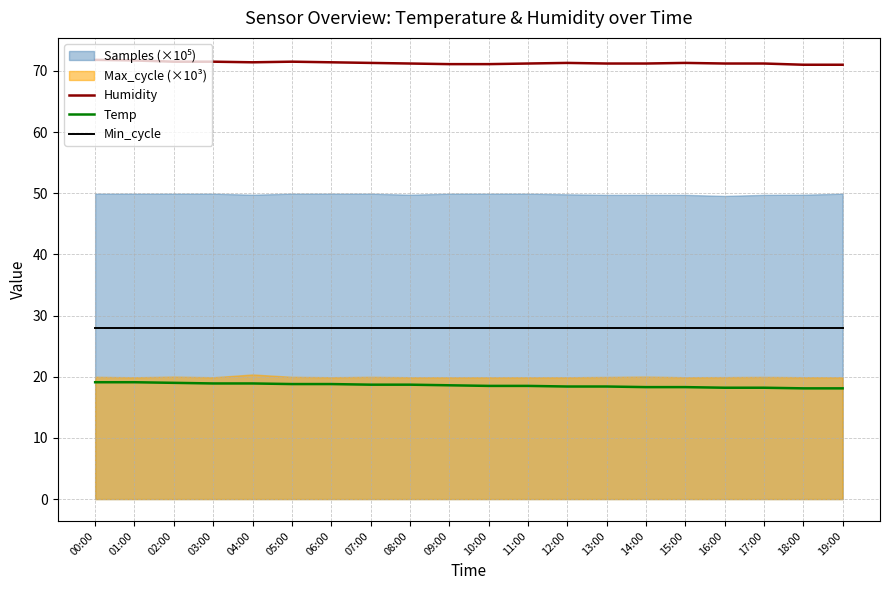

True or false: Humidity and Temp cross at least once.

False